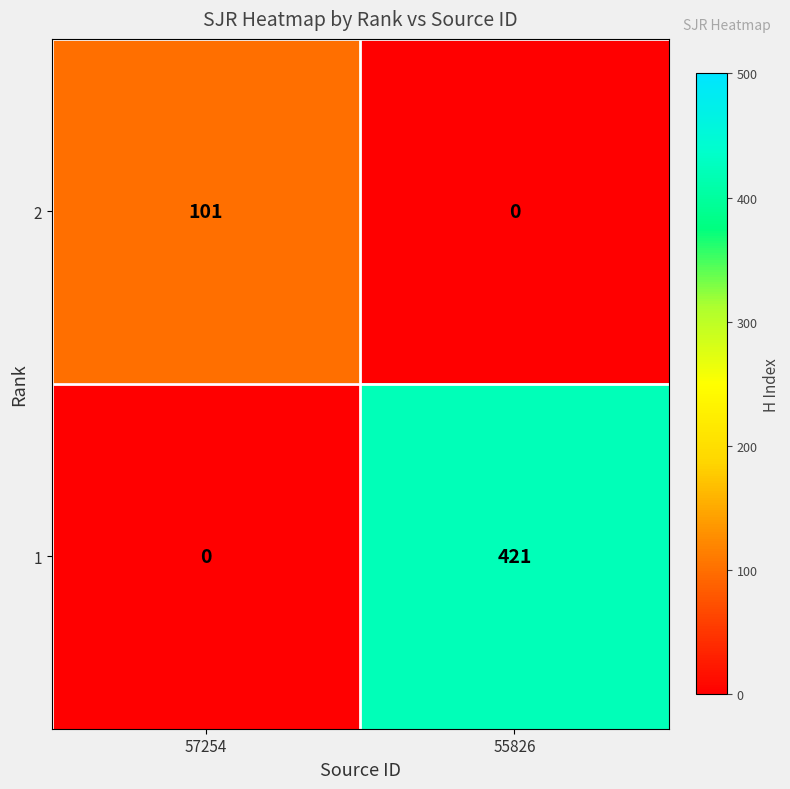

What is the approximate value of 2 at 57254?

101